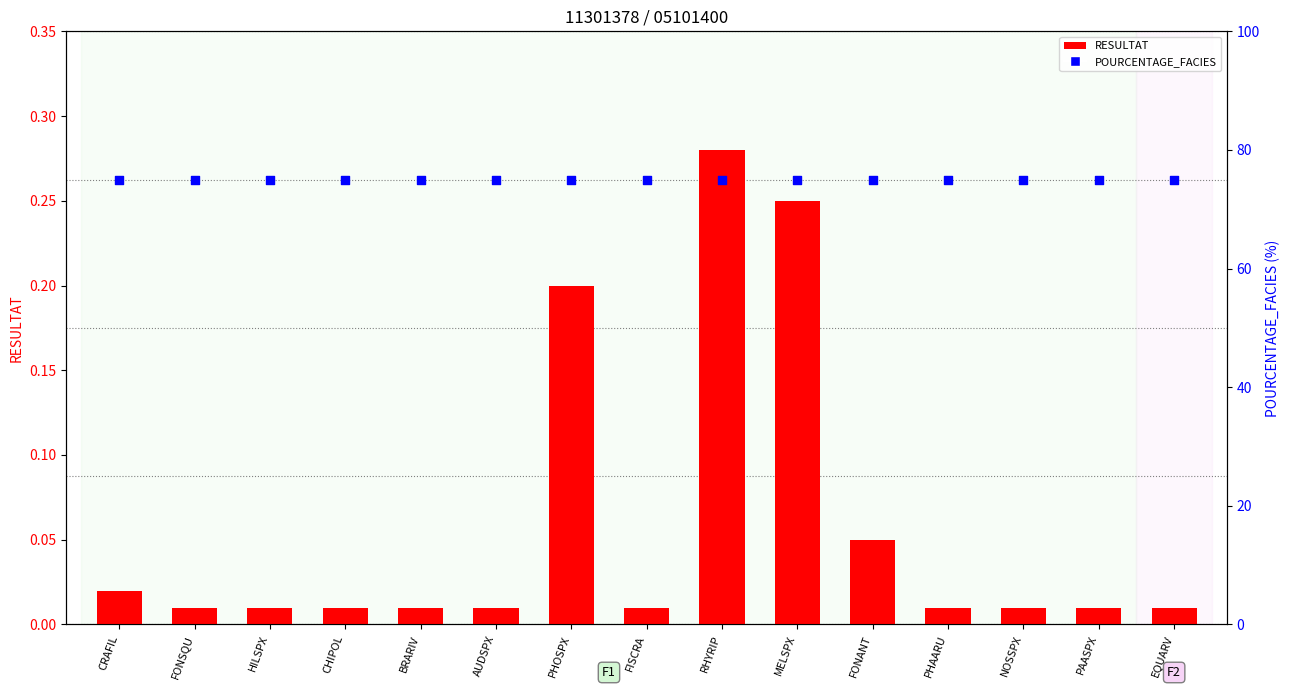

Which series has the largest total across all categories?

POURCENTAGE_FACIES